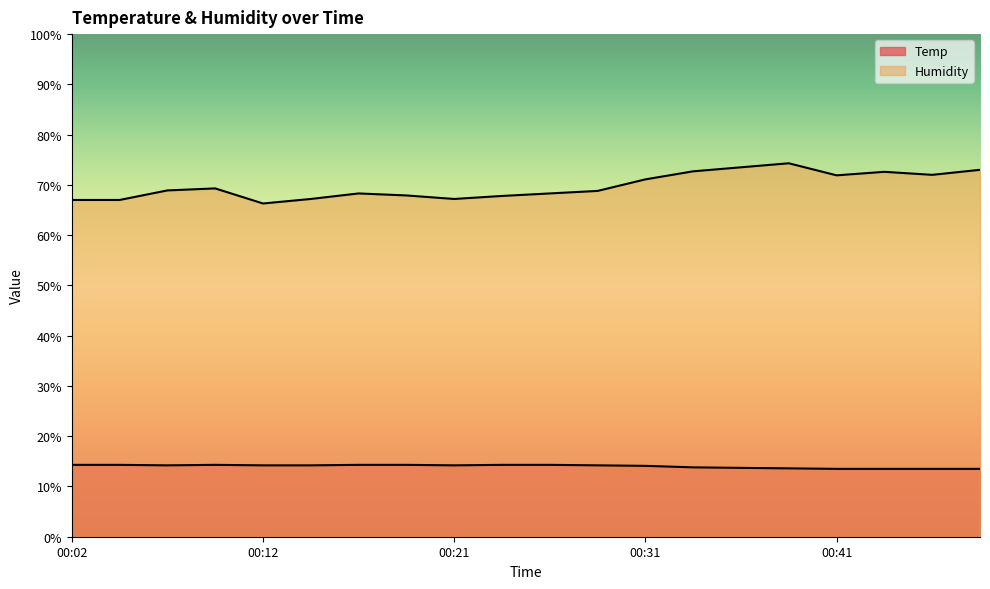

Reading left to right, what are all the values shown in this chart?

Temp: 00:02=14.3	00:04=14.3	00:07=14.2	00:09=14.3	00:12=14.2	00:14=14.2	00:16=14.3	00:19=14.3	00:21=14.2	00:24=14.3	00:26=14.3	00:29=14.2	00:31=14.1	00:34=13.8	00:36=13.7	00:38=13.6	00:41=13.5	00:43=13.5	00:46=13.5	00:48=13.5
Humidity: 00:02=67.0	00:04=67.0	00:07=68.9	00:09=69.3	00:12=66.3	00:14=67.2	00:16=68.3	00:19=67.9	00:21=67.2	00:24=67.8	00:26=68.3	00:29=68.8	00:31=71.1	00:34=72.7	00:36=73.5	00:38=74.3	00:41=71.9	00:43=72.6	00:46=72.0	00:48=73.0